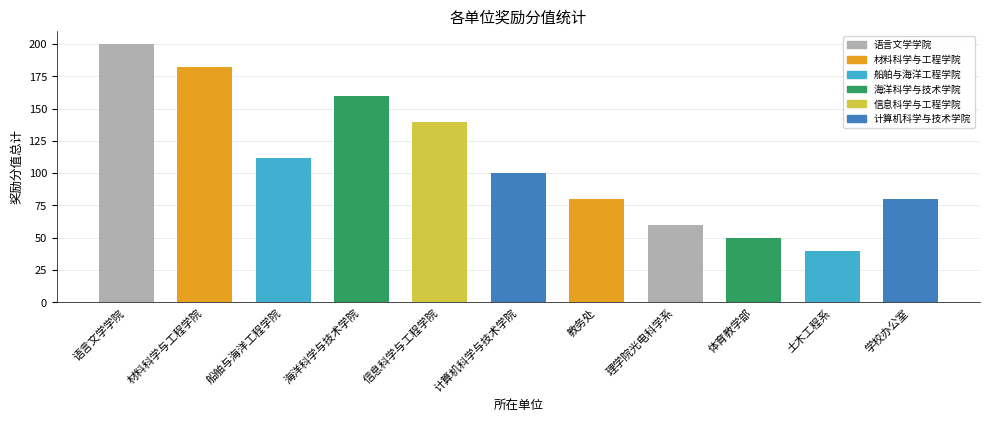

The value at 海洋科学与技术学院 is 160. True or false?

True